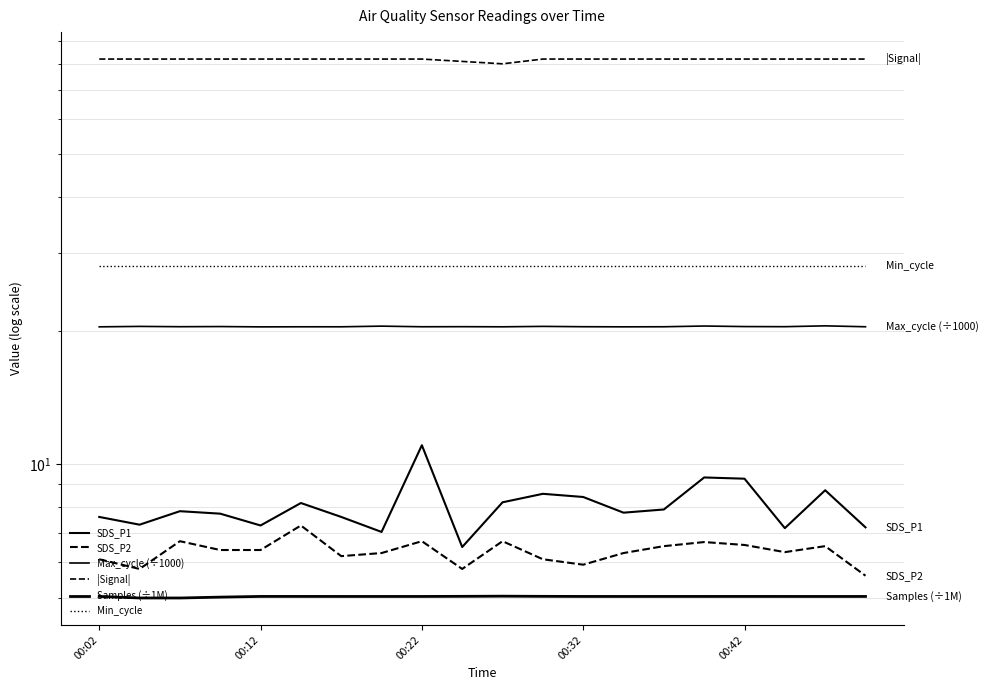

True or false: SDS_P2 has more than 1 interior local peaks.

True